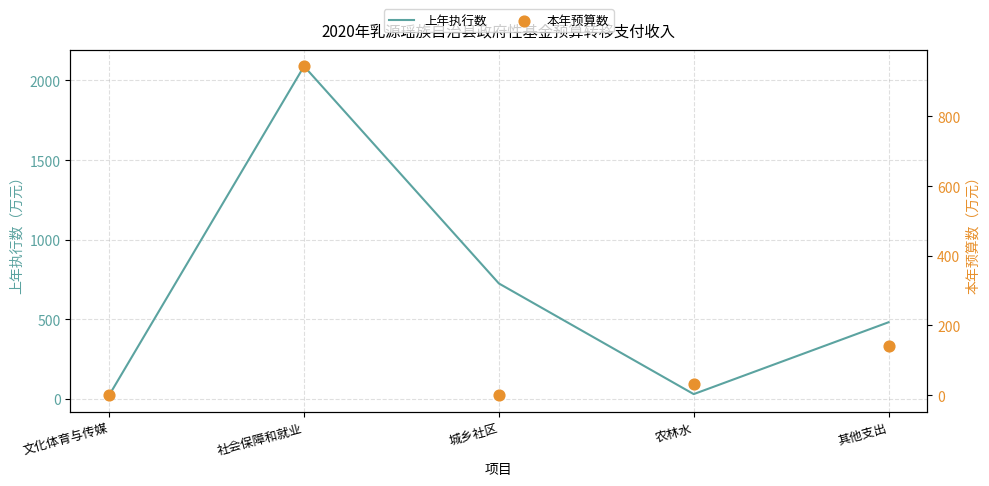

What are all the series names shown in the legend?

上年执行数, 本年预算数